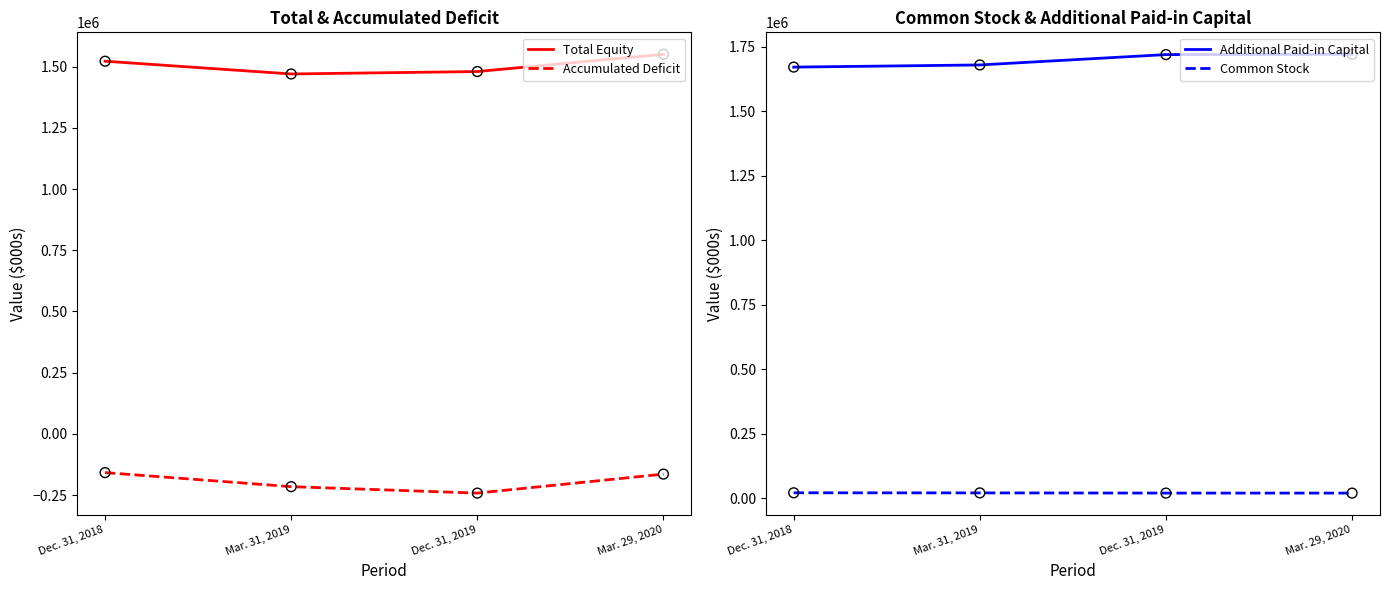

At how many categories does at least one series exceed 1335818?

4